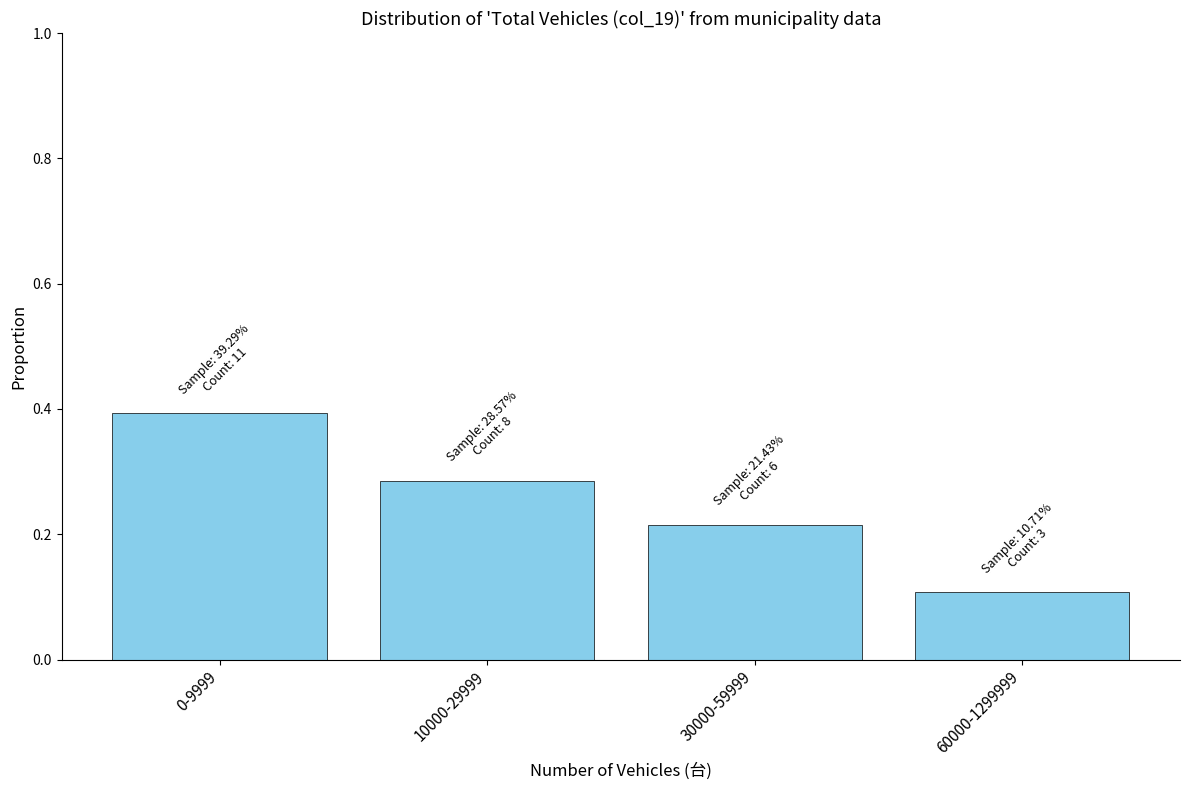

Which has a higher value, 0-9999 or 60000-1299999?

0-9999